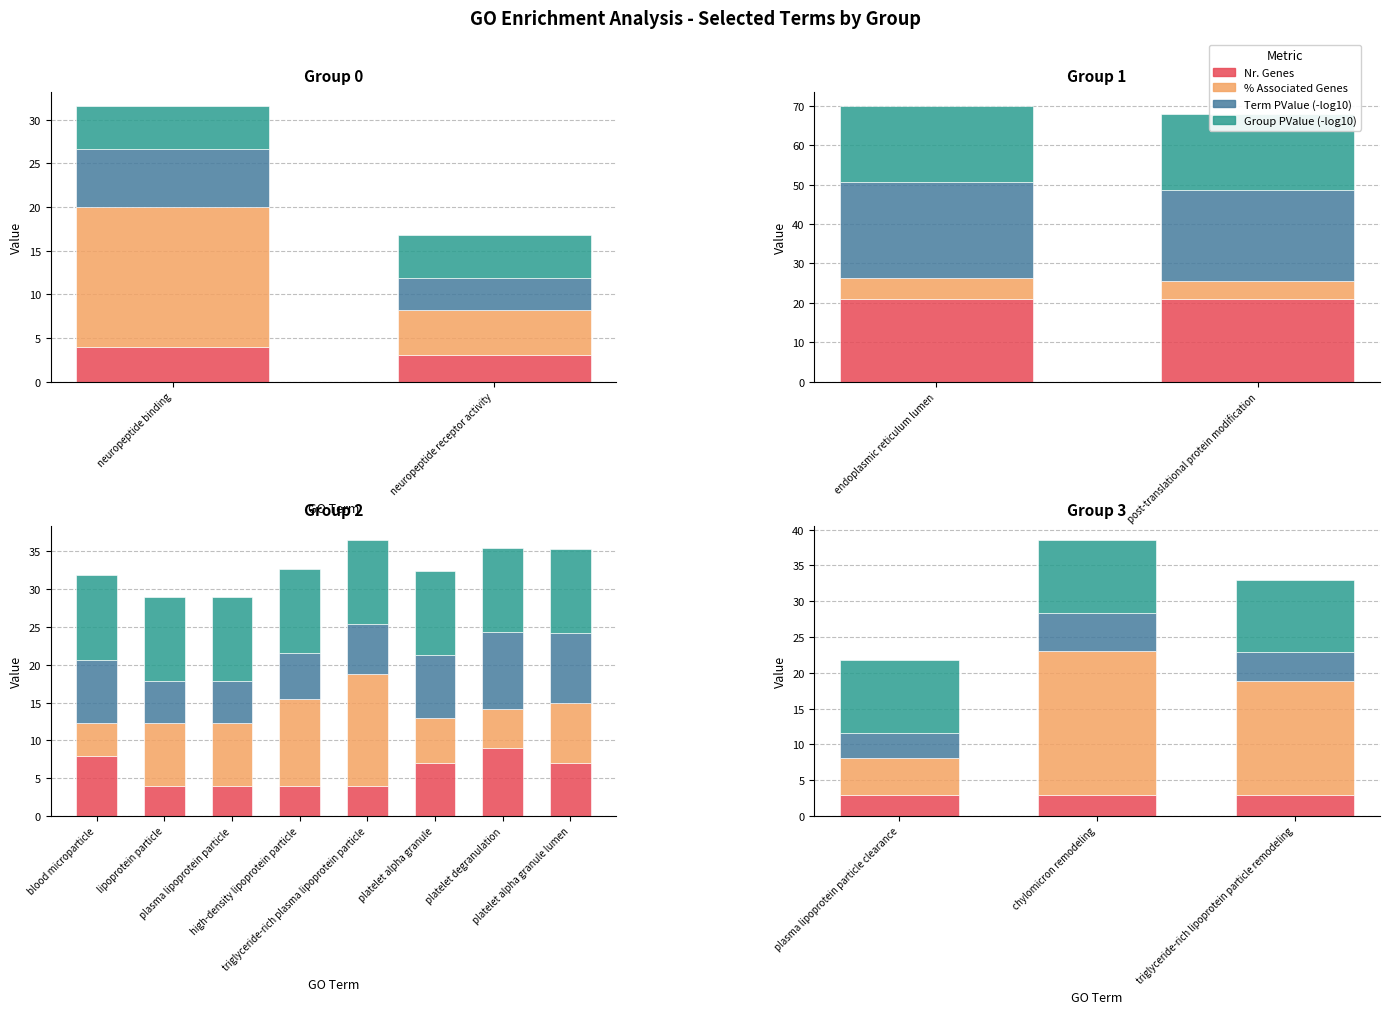

Where is Term PValue (-log10) nearest to the value 4?

triglyceride-rich lipoprotein particle remodeling